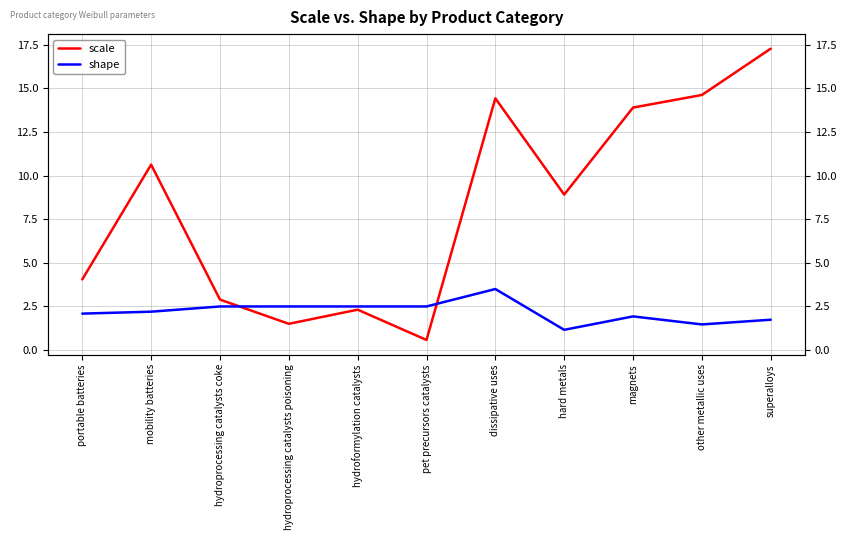

True or false: scale has a value of 0.9 at pet precursors catalysts.

False